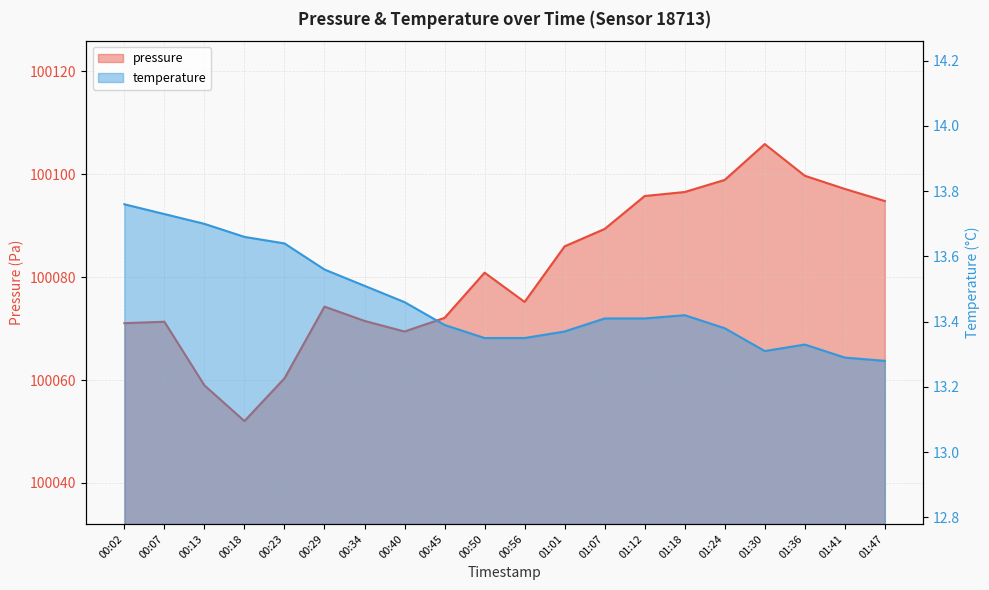

At which category does pressure reach its first local valley?

00:18